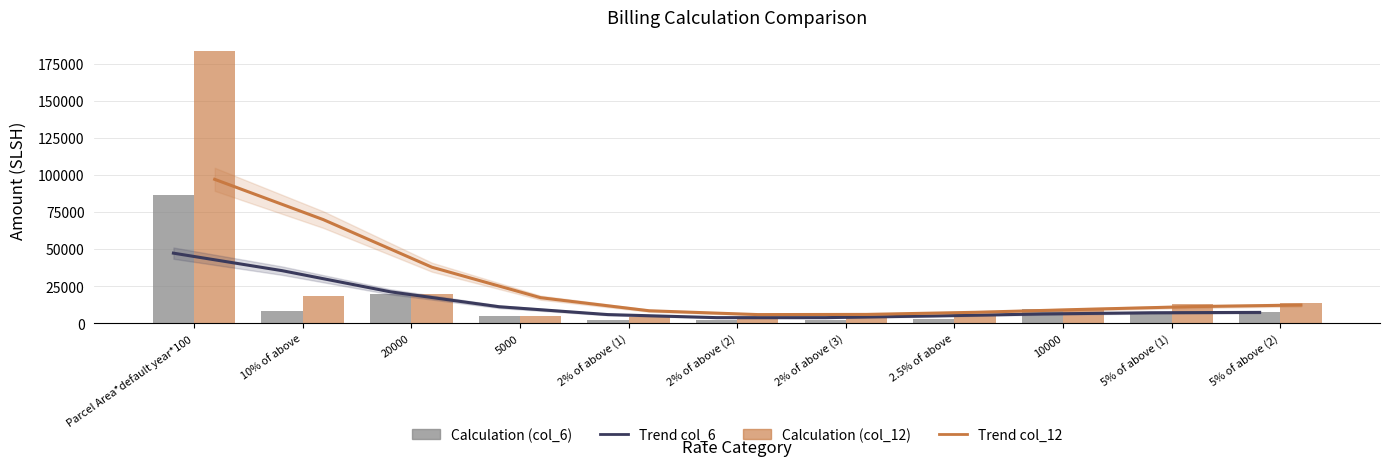

How many groups of bars are there?

11